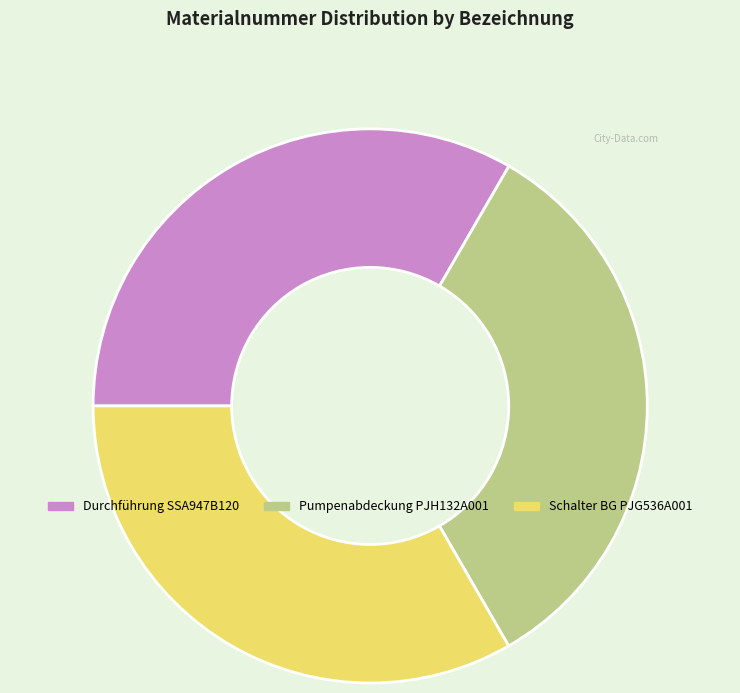

Do Schalter BG PJG536A001 and Durchführung SSA947B120 together represent more than half of the pie?

Yes